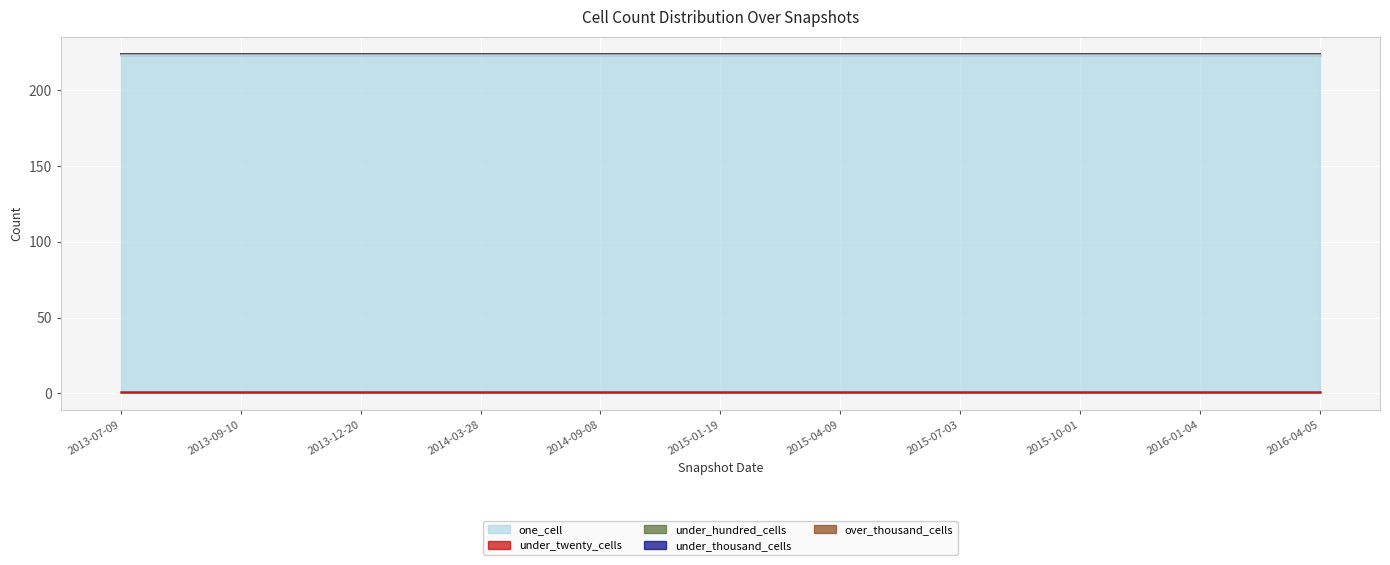

Rank the categories by under_thousand_cells value from highest to lowest.

2013-07-09, 2013-09-10, 2013-12-20, 2014-03-28, 2014-09-08, 2015-01-19, 2015-04-09, 2015-07-03, 2015-10-01, 2016-01-04, 2016-04-05